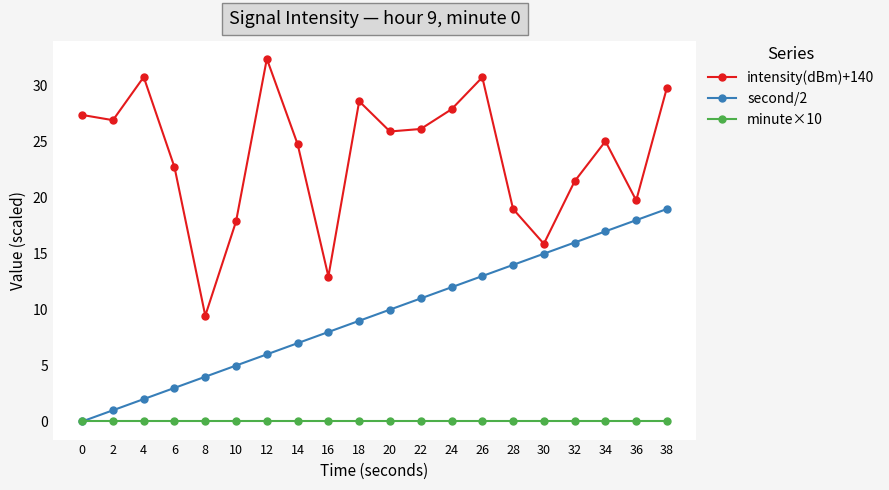

At which category does intensity(dBm)+140 reach its first local valley?

2